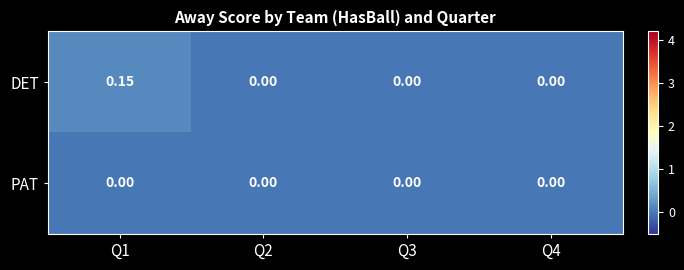

Which series changed the most between Q1 and Q4?

DET